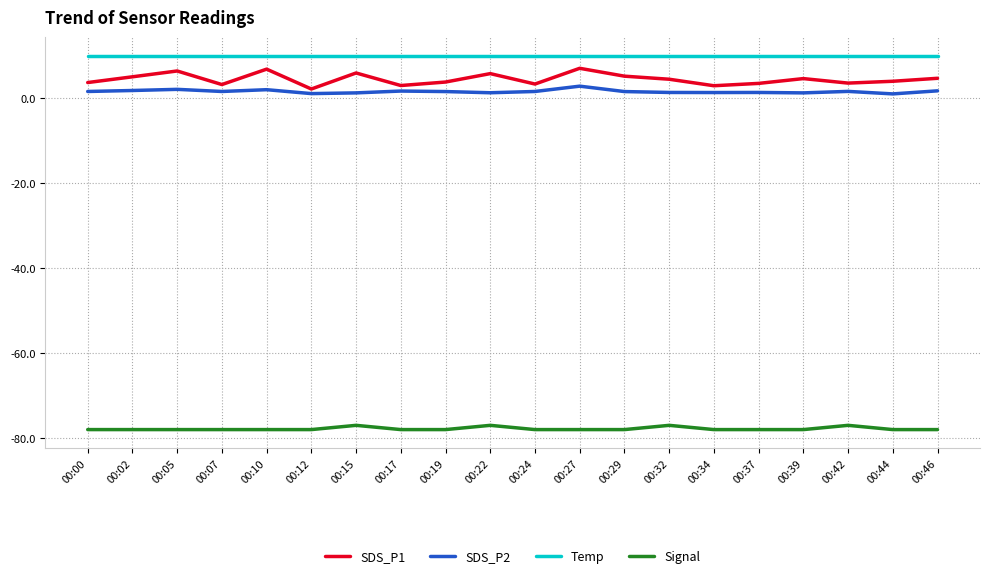

True or false: Temp has a value of 16.4 at 00:37.

False